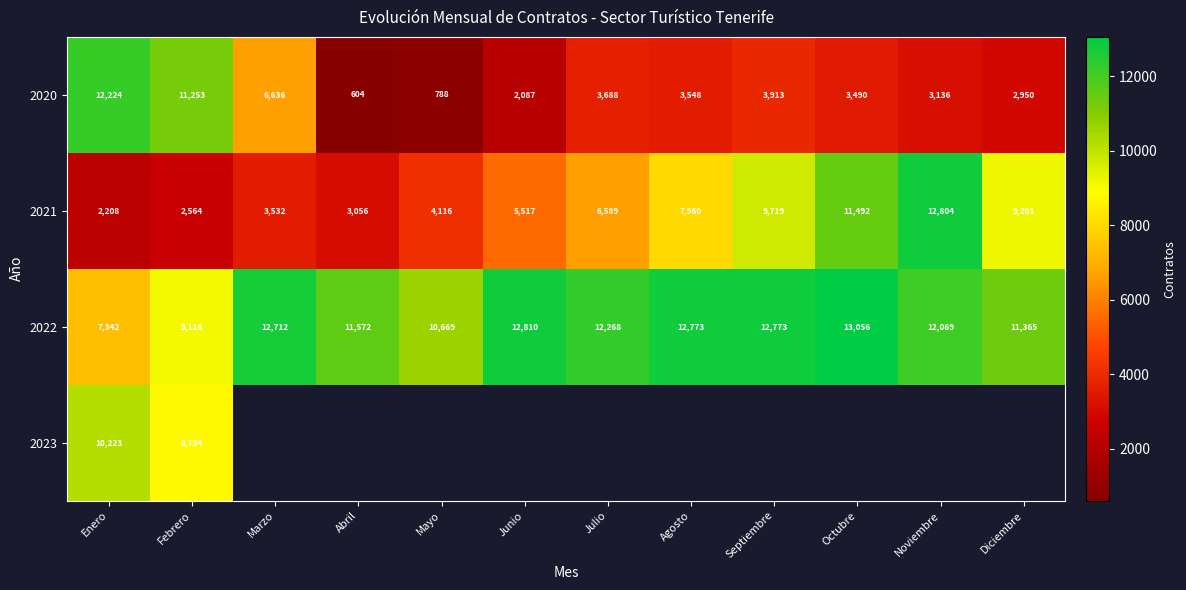

Rank the categories by 2021 value from lowest to highest.

Enero, Febrero, Abril, Marzo, Mayo, Junio, Julio, Agosto, Diciembre, Septiembre, Octubre, Noviembre